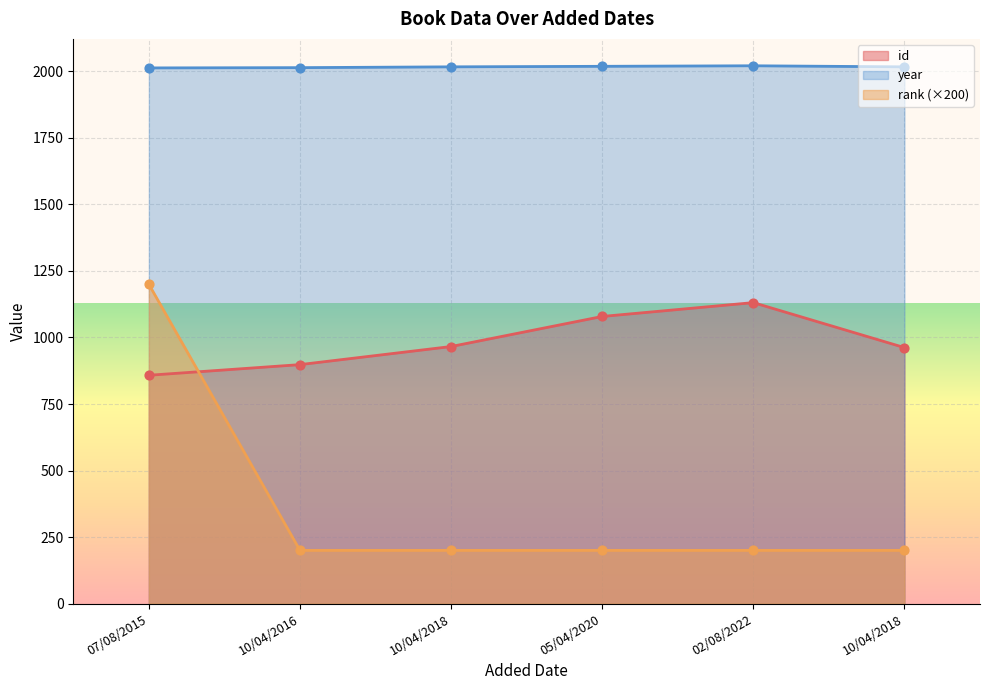

Is the value of rank at 10/04/2018 greater than the value of id at 10/04/2018?

No